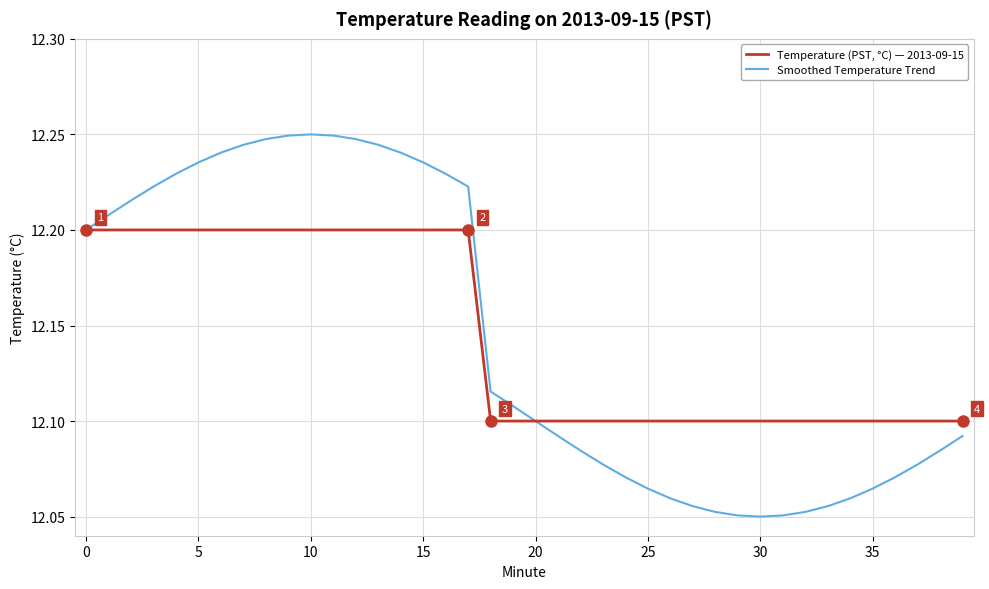

What is the difference between the maximum and minimum values in the Temperature (PST, °C) — 2013-09-15 series?

0.1